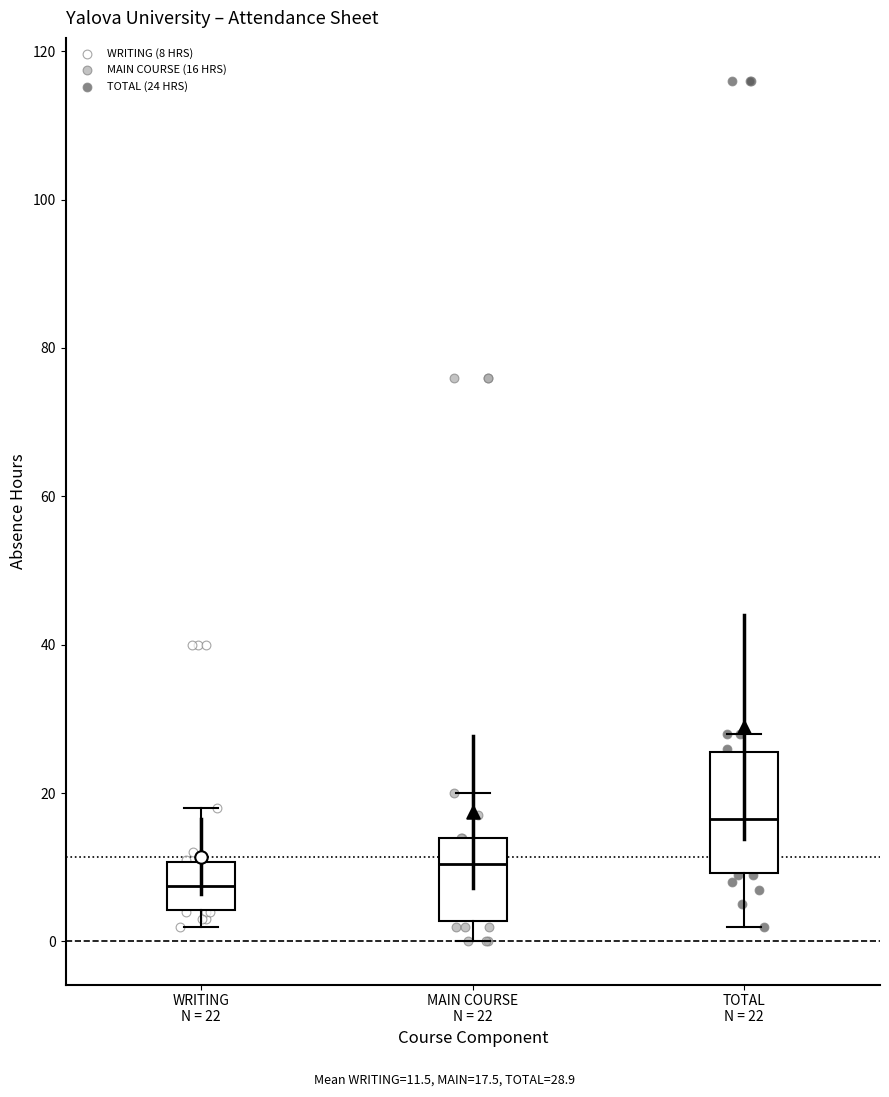

Reading left to right, read every box against the y-axis: the position of its median line, the range the box covers, and the ends of its whiskers. The values are not printed on the chart, so give them approximately, as read against the axis.

WRITING N = 22: median 8, box 4 to 10, whiskers 2 to 18
MAIN COURSE N = 22: median 10, box 2 to 14, whiskers 0 to 20
TOTAL N = 22: median 16, box 10 to 26, whiskers 2 to 28